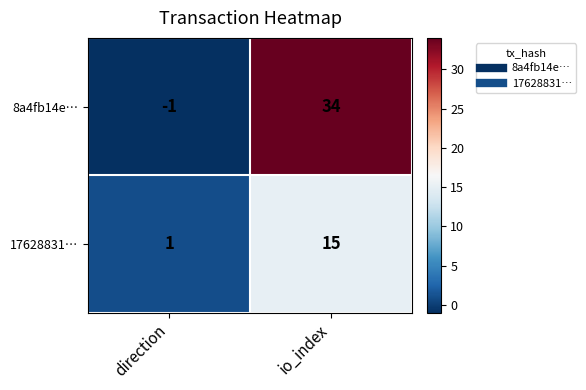

At which category is the sum across all series the highest?

io_index